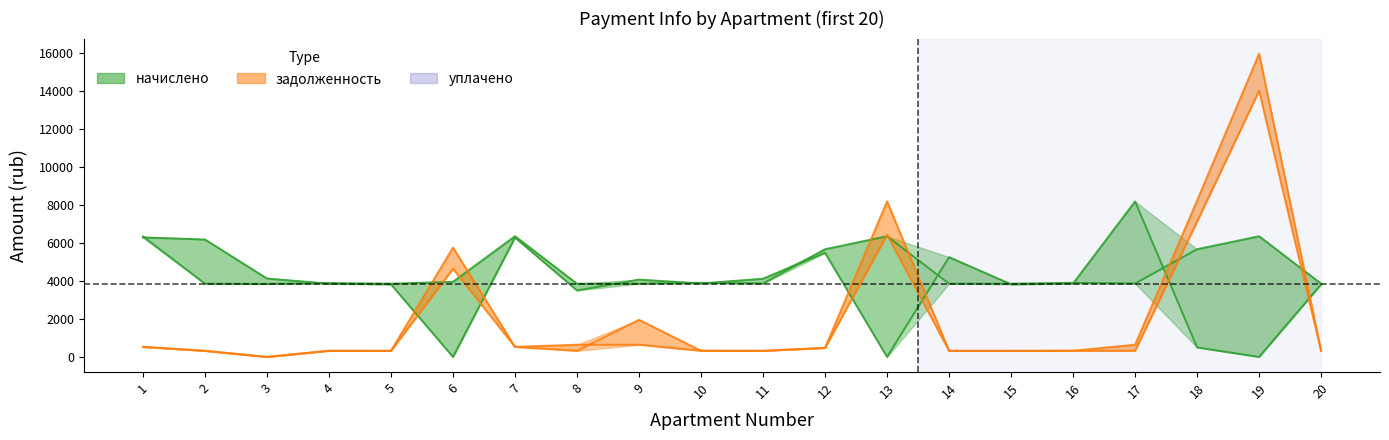

What is the difference between the highest and lowest values at 16?

3575.3